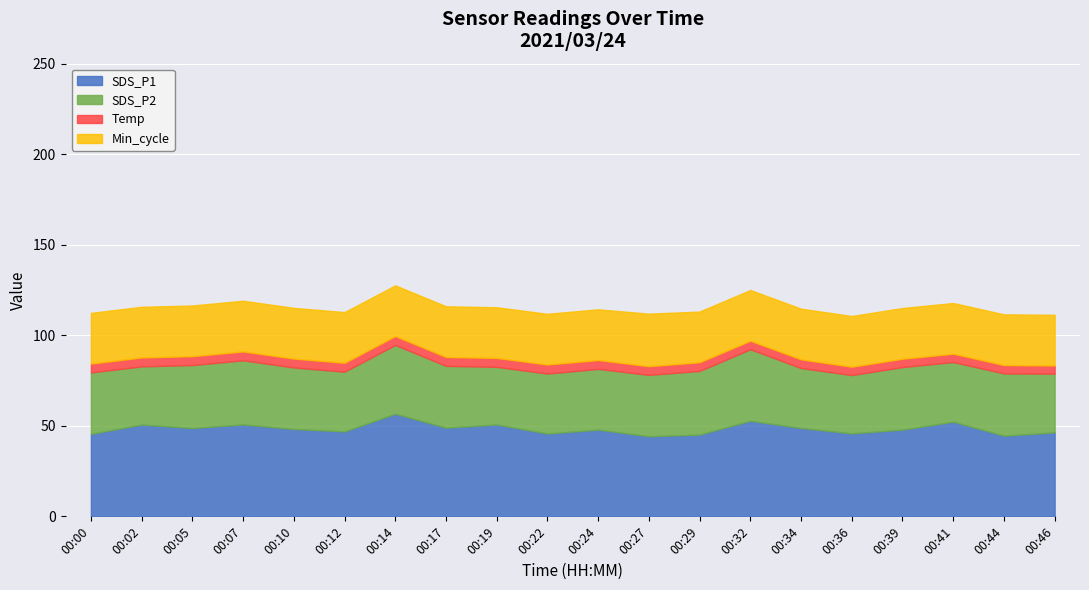

What is the difference between the maximum and second lowest values in the SDS_P2 series?

7.4